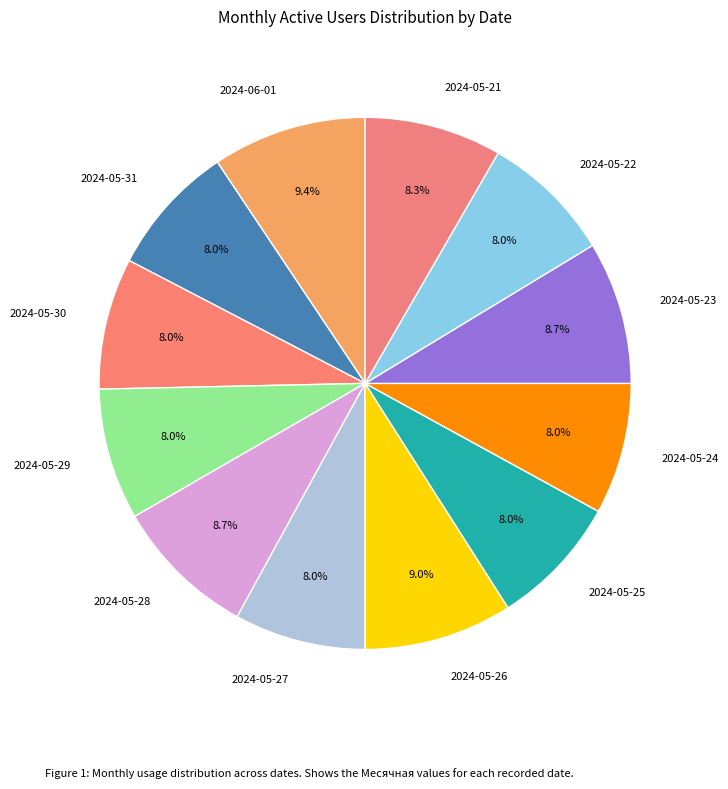

Count the number of slices in the pie.

12